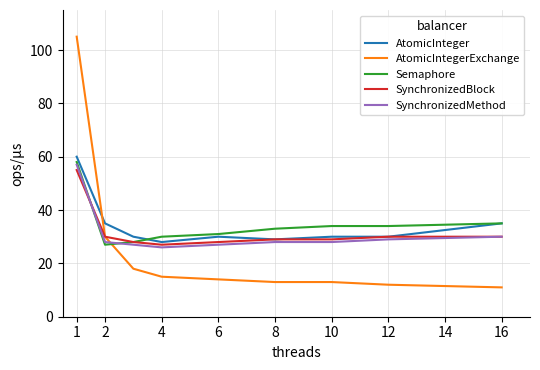

How many intersections are there between AtomicIntegerExchange and AtomicInteger?

1